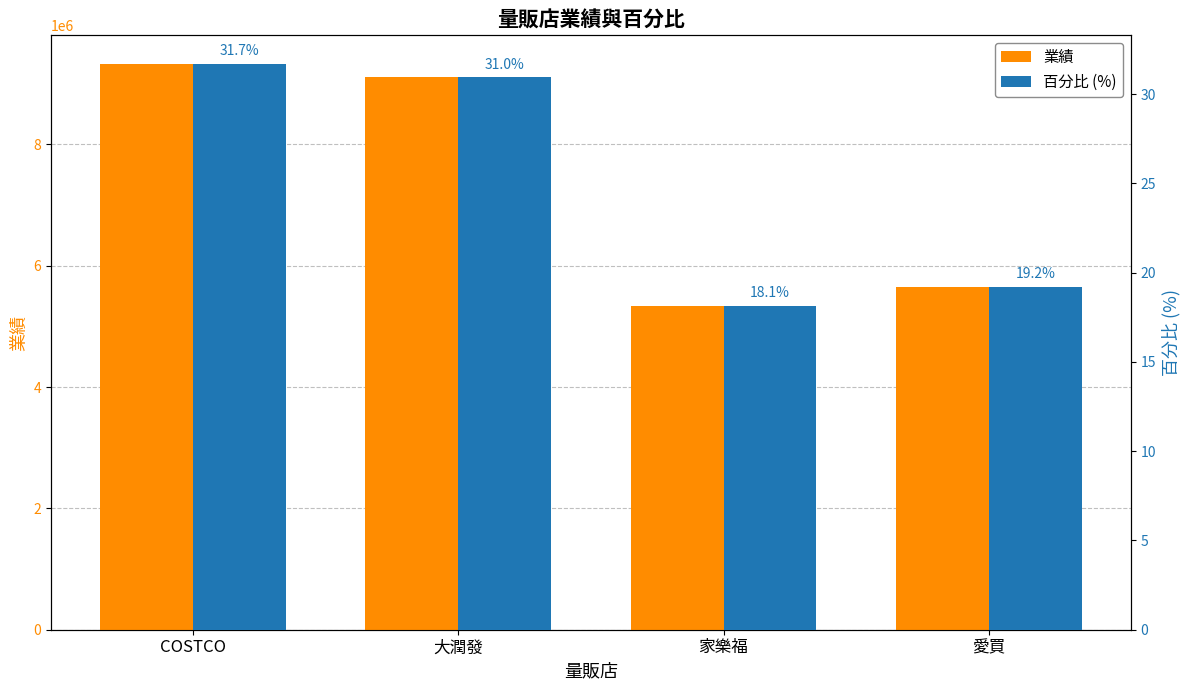

The value of 百分比 (%) at 愛買 is 19.2. True or false?

True